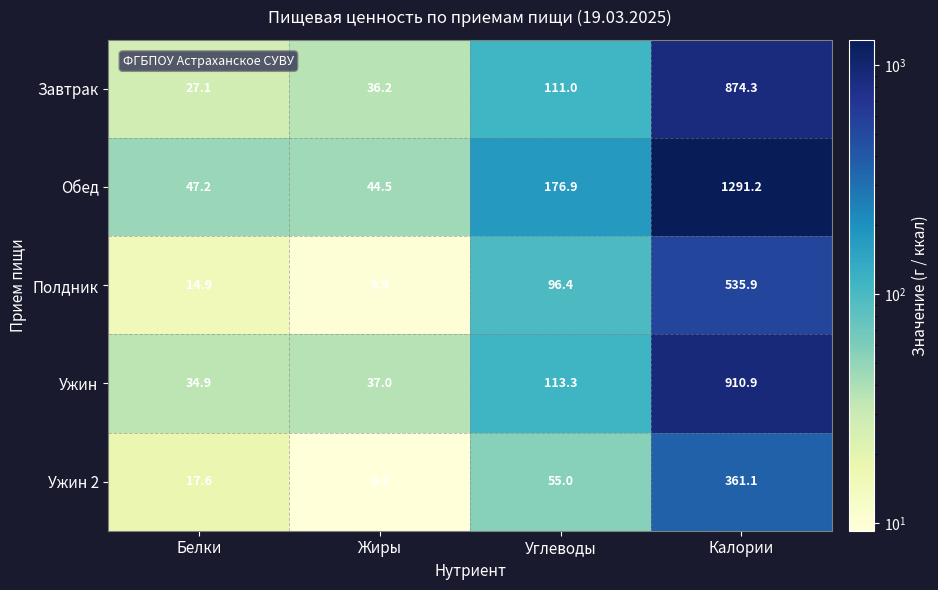

What is the greatest value displayed?

1291.2